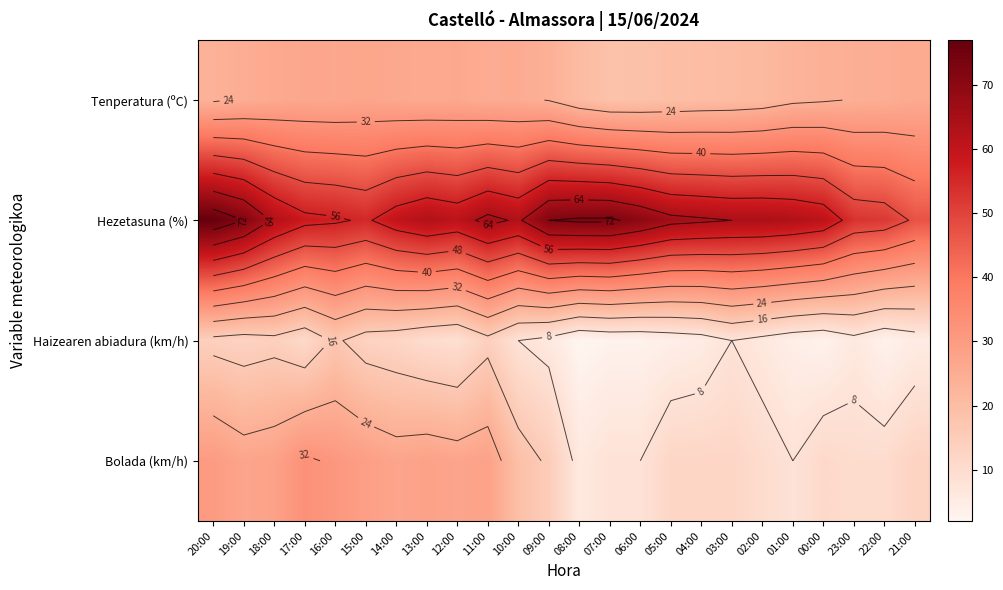

What is the greatest value displayed?

77.0